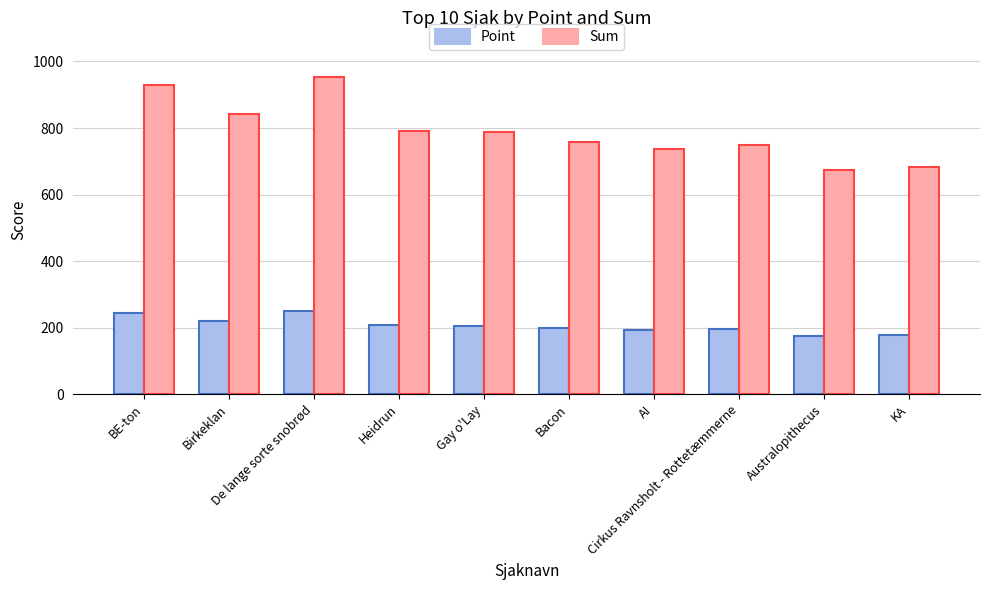

List the series in order of their overall mean, lowest first.

Point, Sum